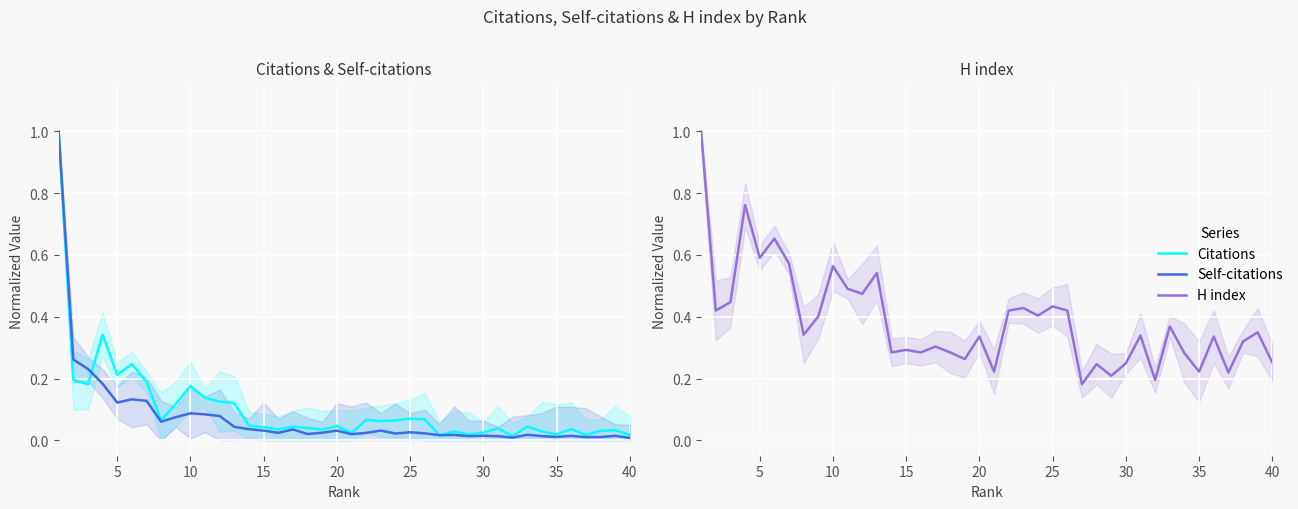

What is the greatest value displayed?

1.0